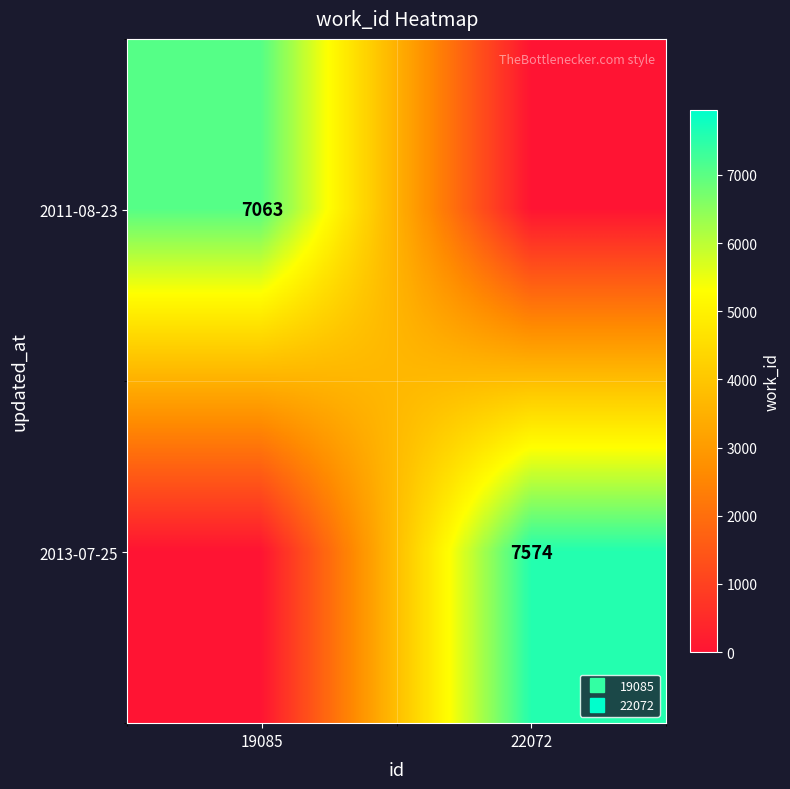

The 2013-07-25 series shows 0 at 19085. True or false?

True